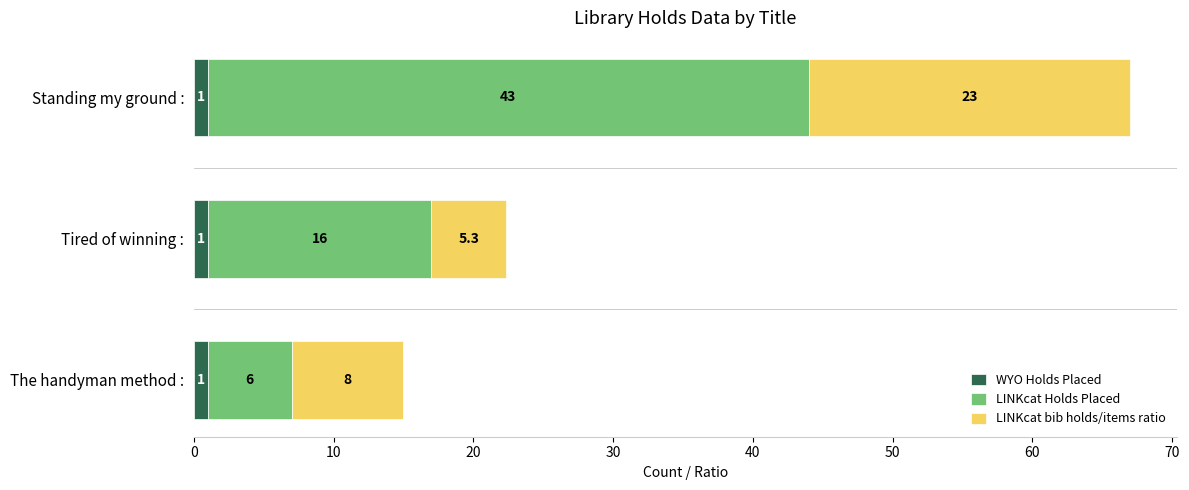

True or false: WYO Holds Placed has a value of 1.0 at Tired of winning :.

True